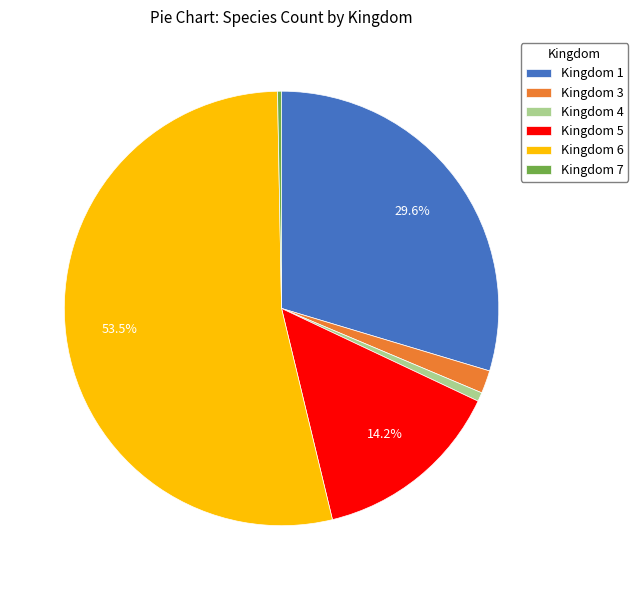

Which slice is the largest?

Kingdom 6